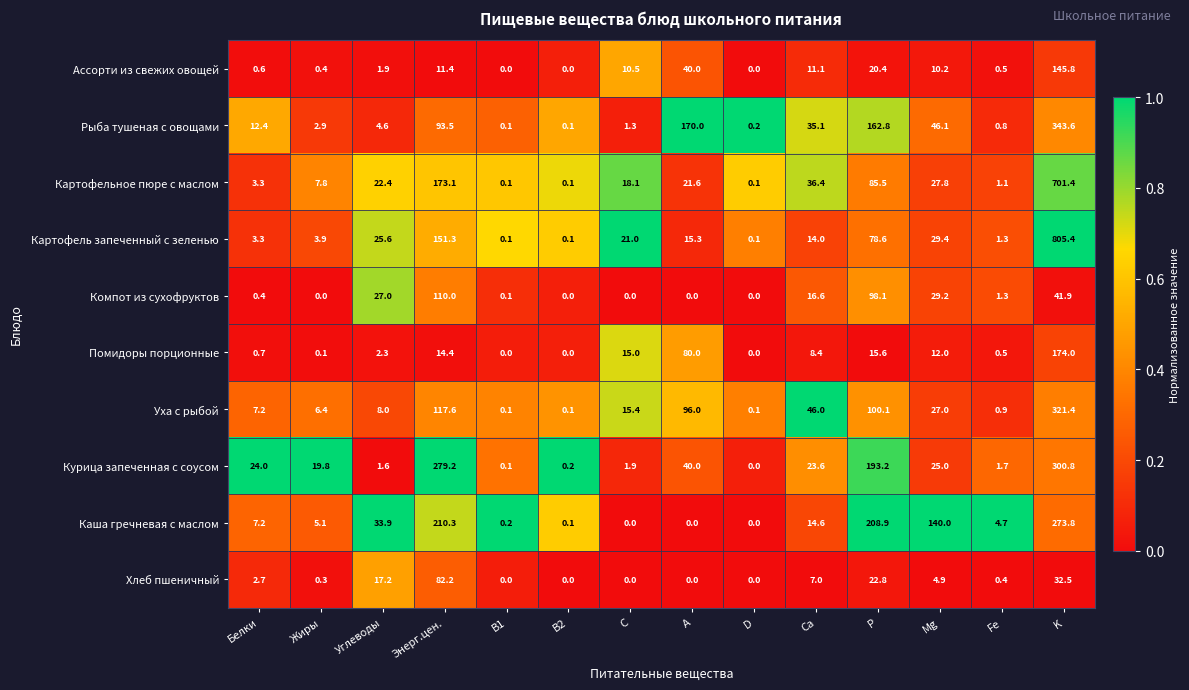

What is the highest value of the Компот из сухофруктов series?

110.0